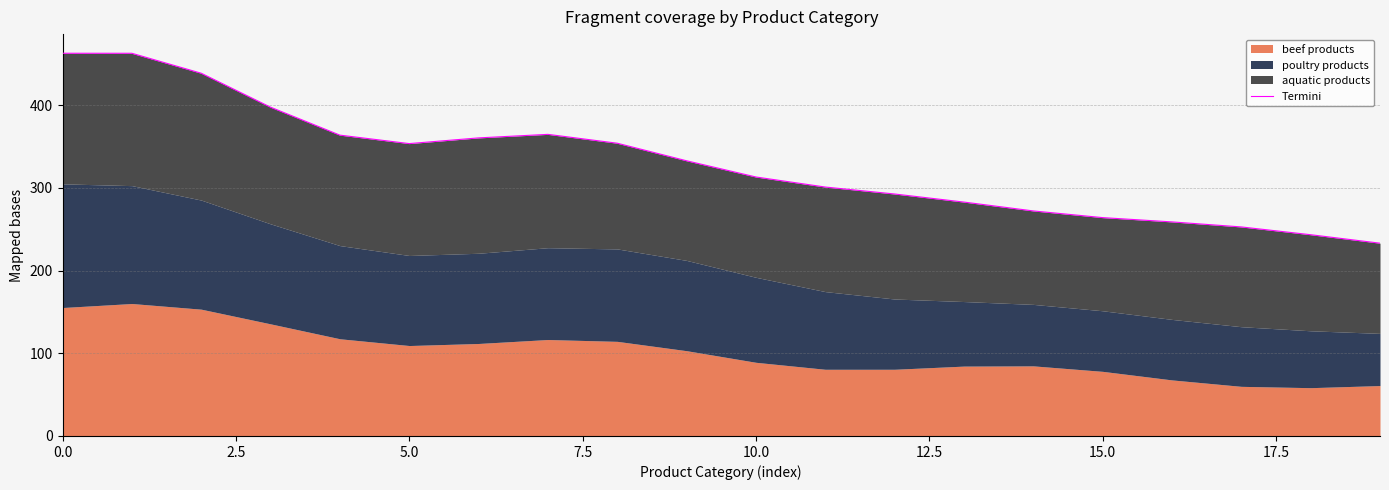

What position from the right is 13?

7